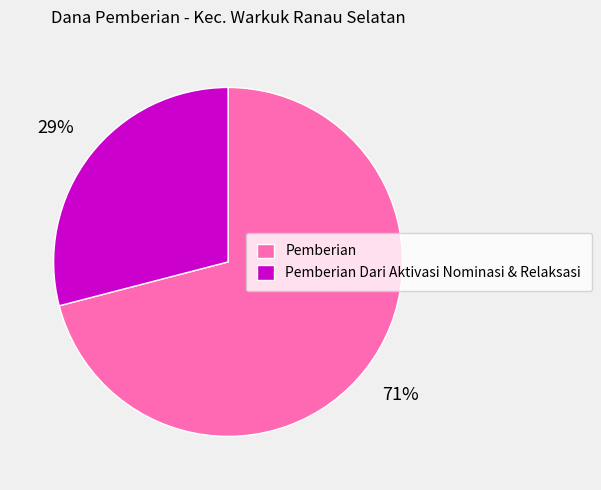

Is there a majority slice in this chart?

Yes